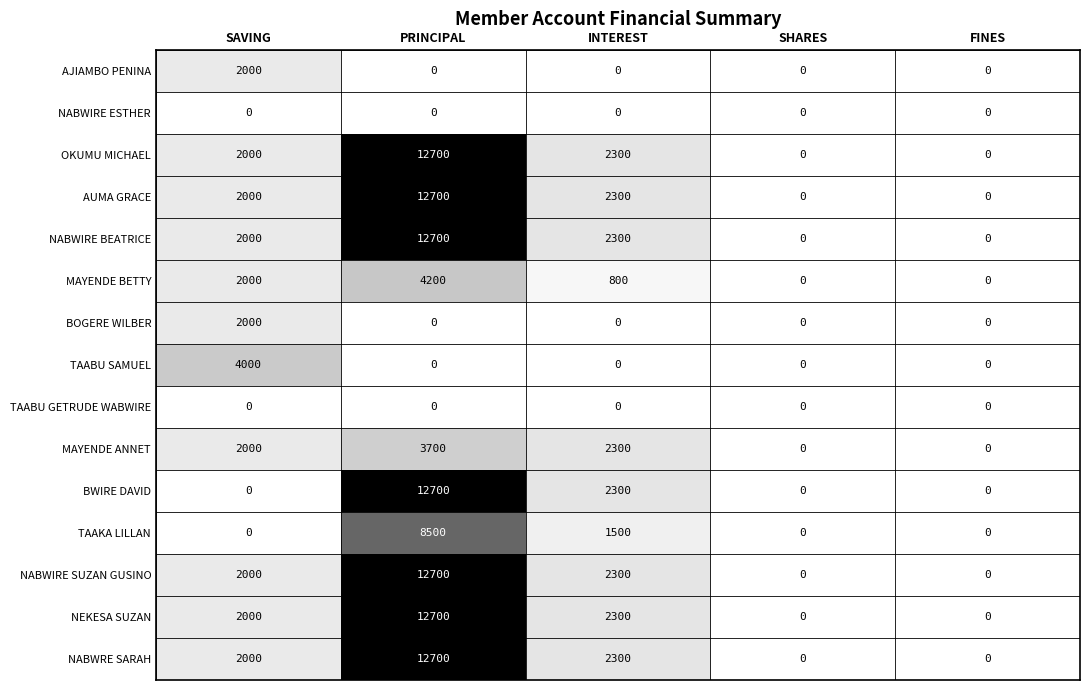

Between SAVING and SHARES, which series saw the biggest shift?

TAABU SAMUEL